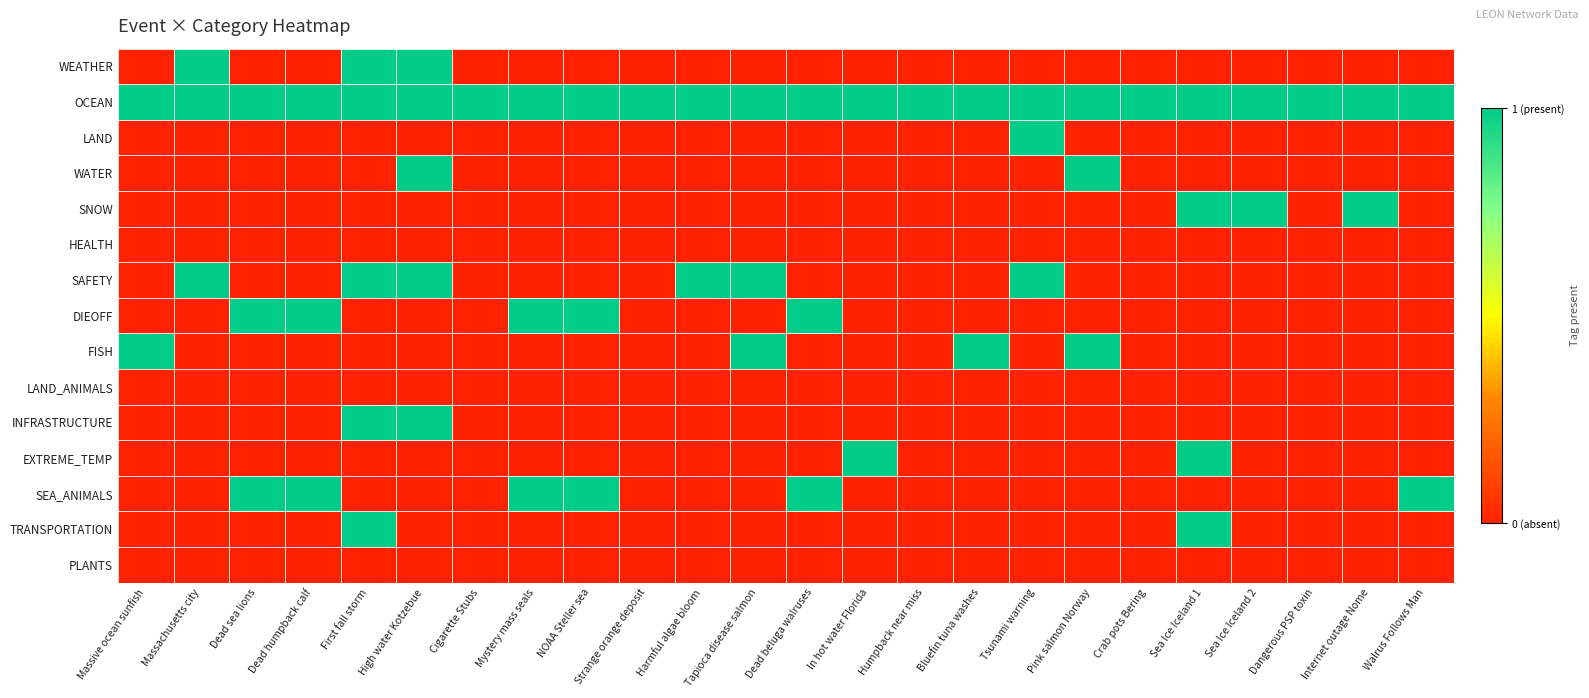

At which category is the sum across all series the highest?

First fall storm